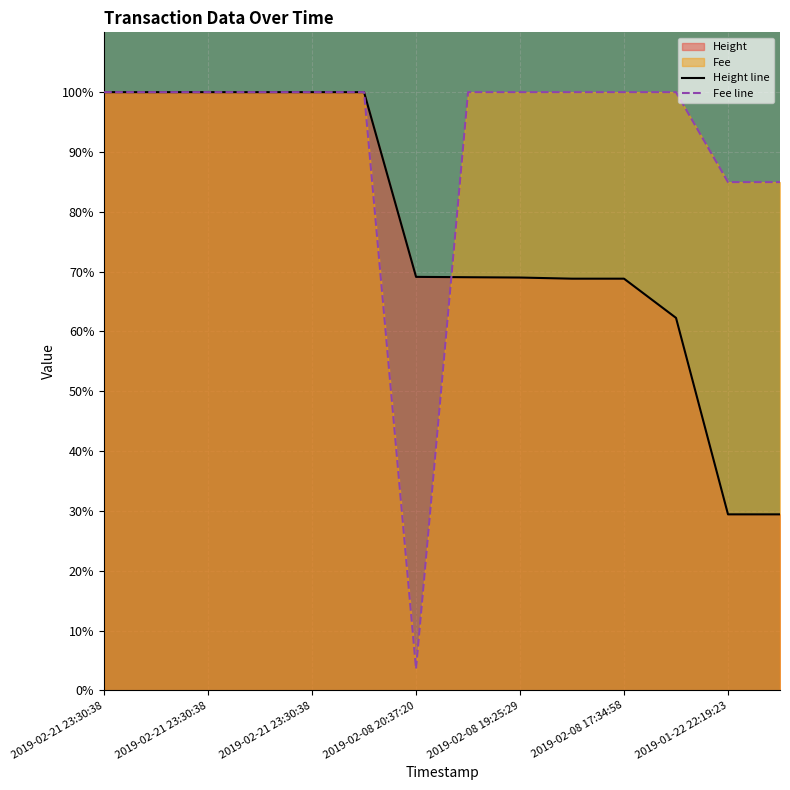

At which label does Height first exceed 69?

2019-02-21 23:30:38